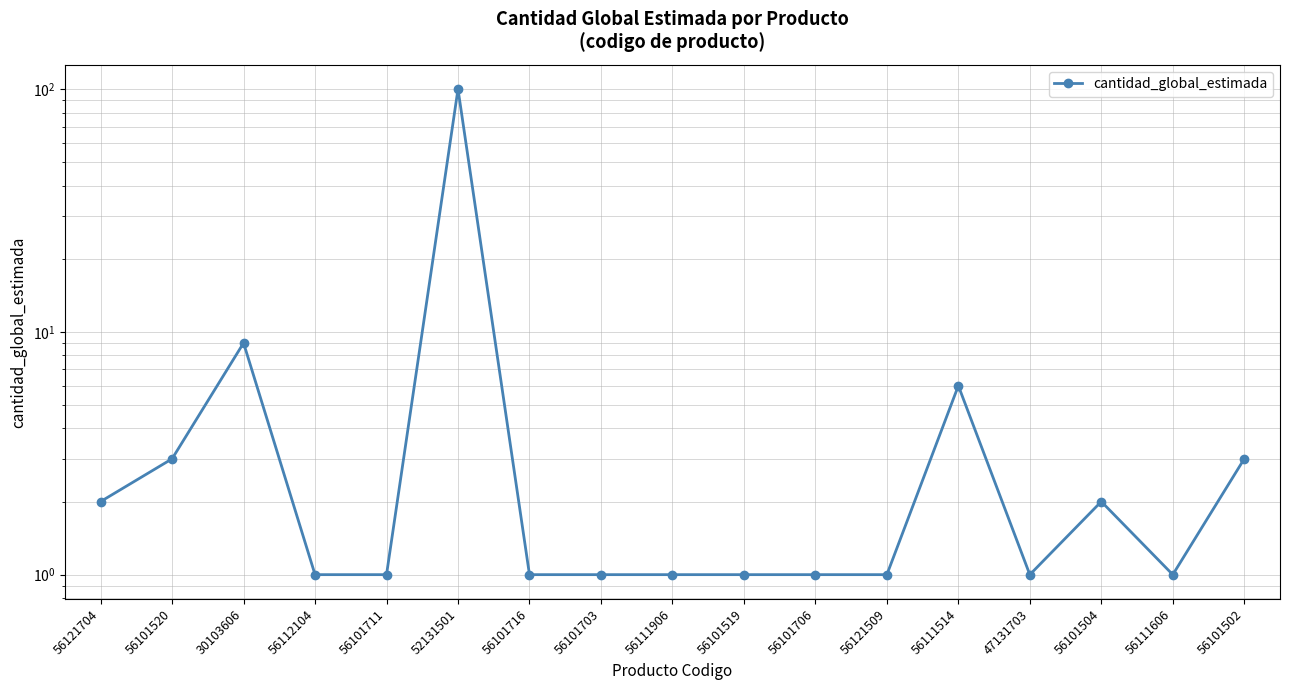

What is the maximum value shown in the chart?

100